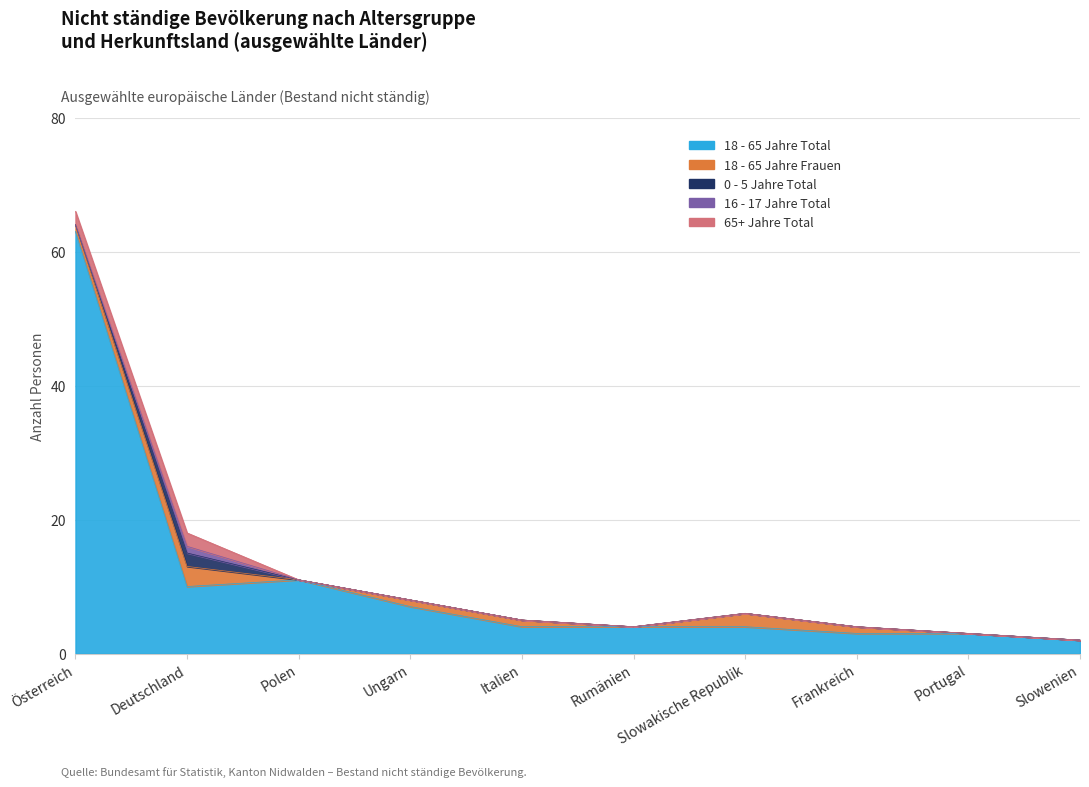

What is the label of the 2nd point from the right?

Portugal